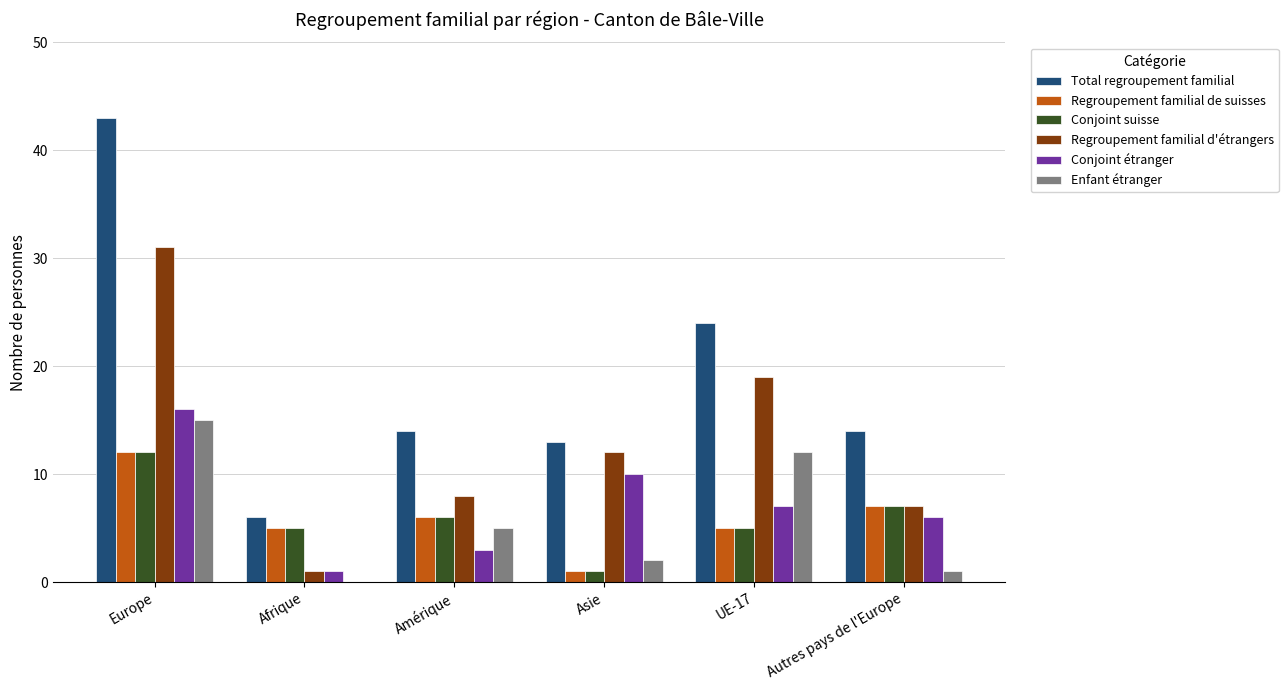

Which series has the widest spread of values?

Total regroupement familial